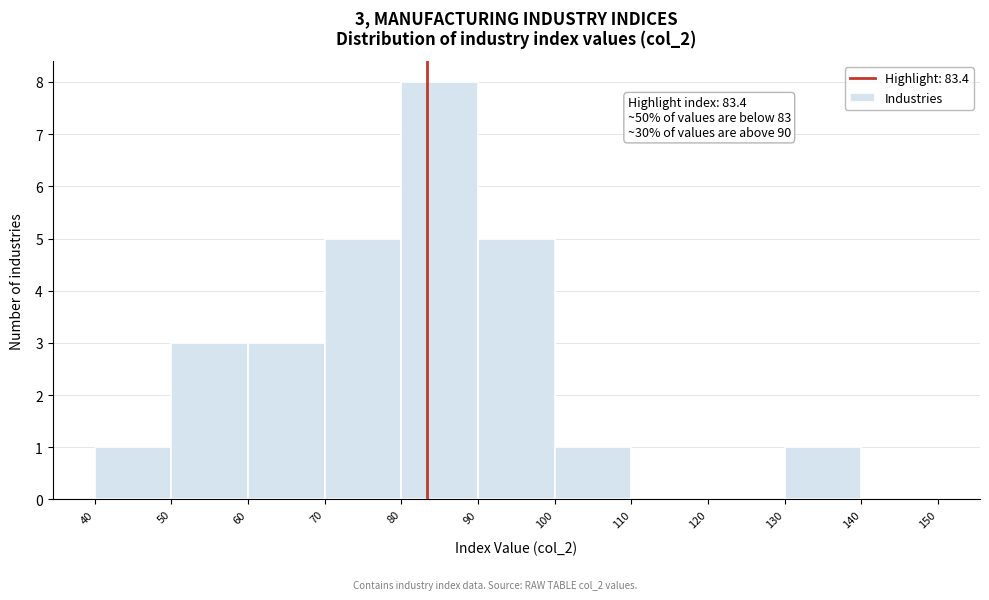

Which range on the x-axis has the tallest bar?

80 to 90